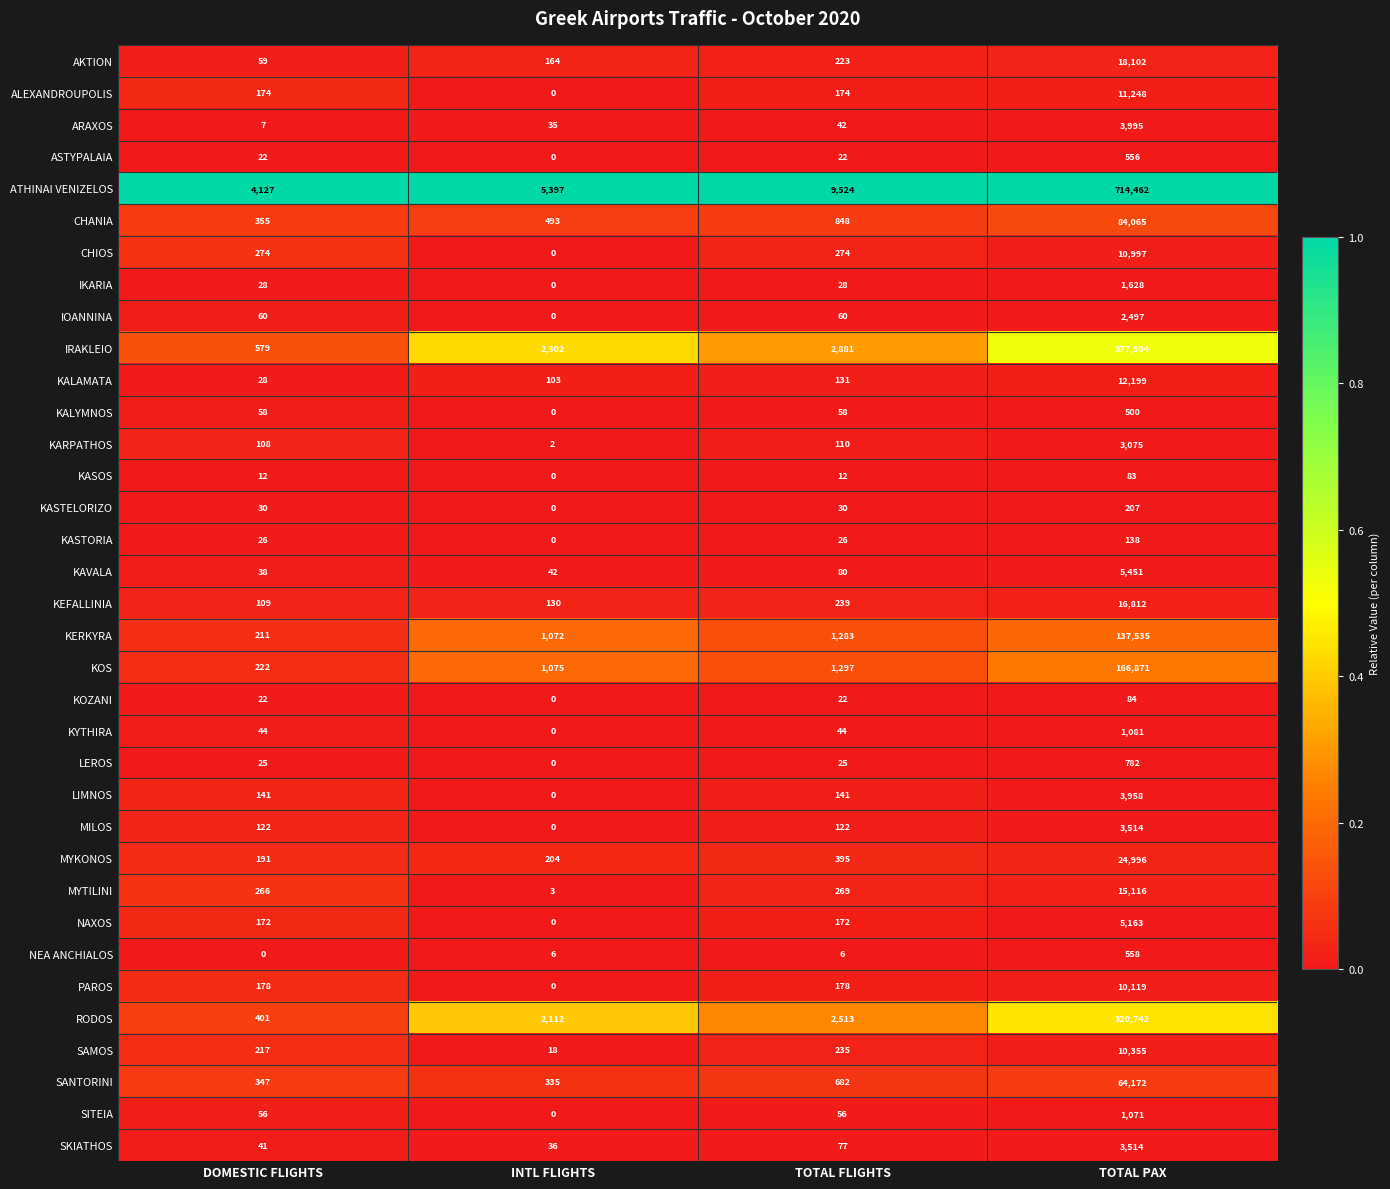

The ATHINAI VENIZELOS series shows 714462 at TOTAL PAX. True or false?

True